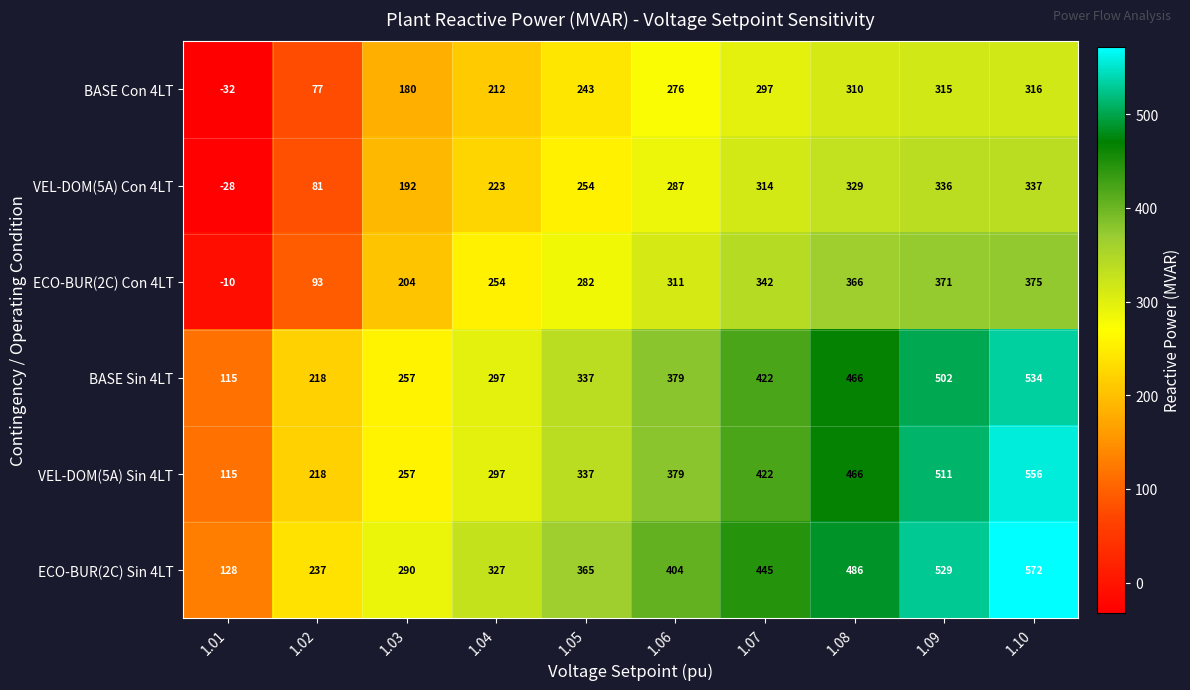

Count the number of categories in the chart.

10